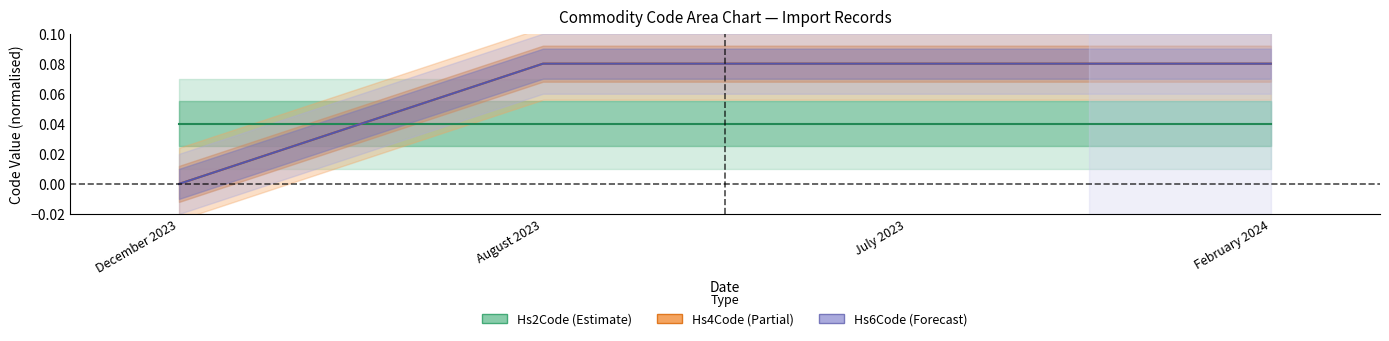

What position from the left is December 2023?

1